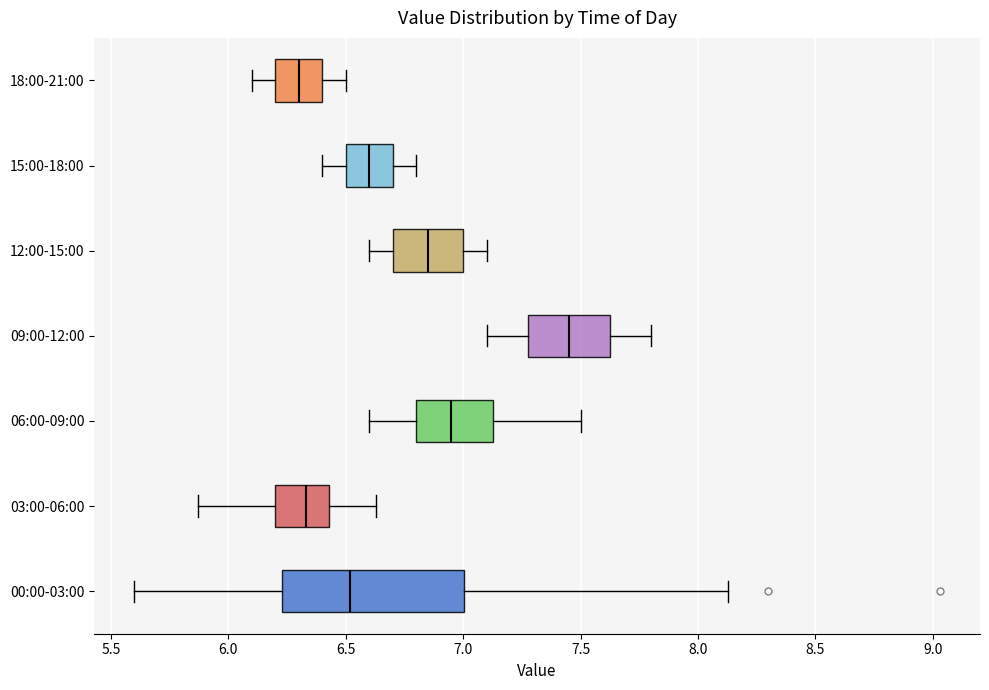

Comparing the boxes themselves (not the whiskers), which one is the widest?

00:00-03:00